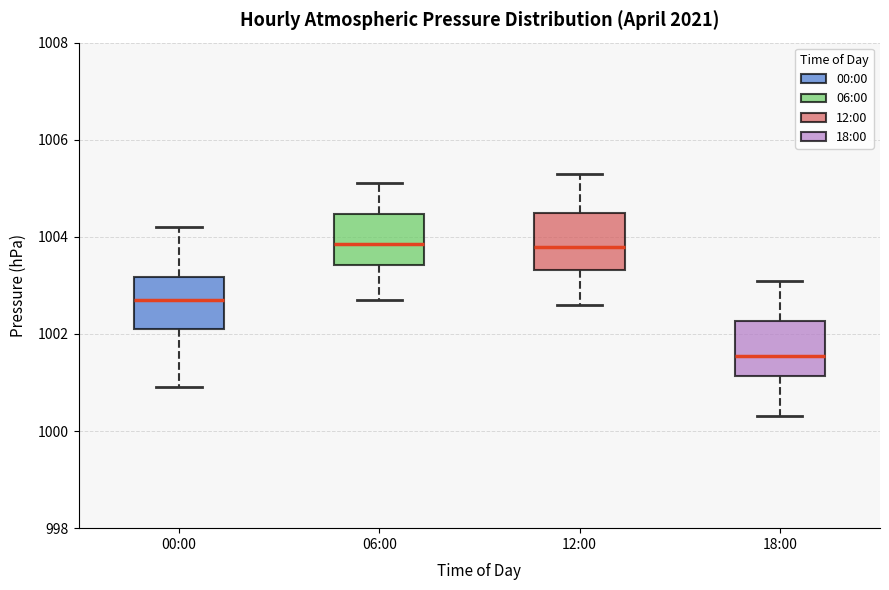

Where does the upper whisker of the box for 00:00 end on the y-axis? The values are not printed on the chart, so give them approximately, as read against the axis.

1004.2